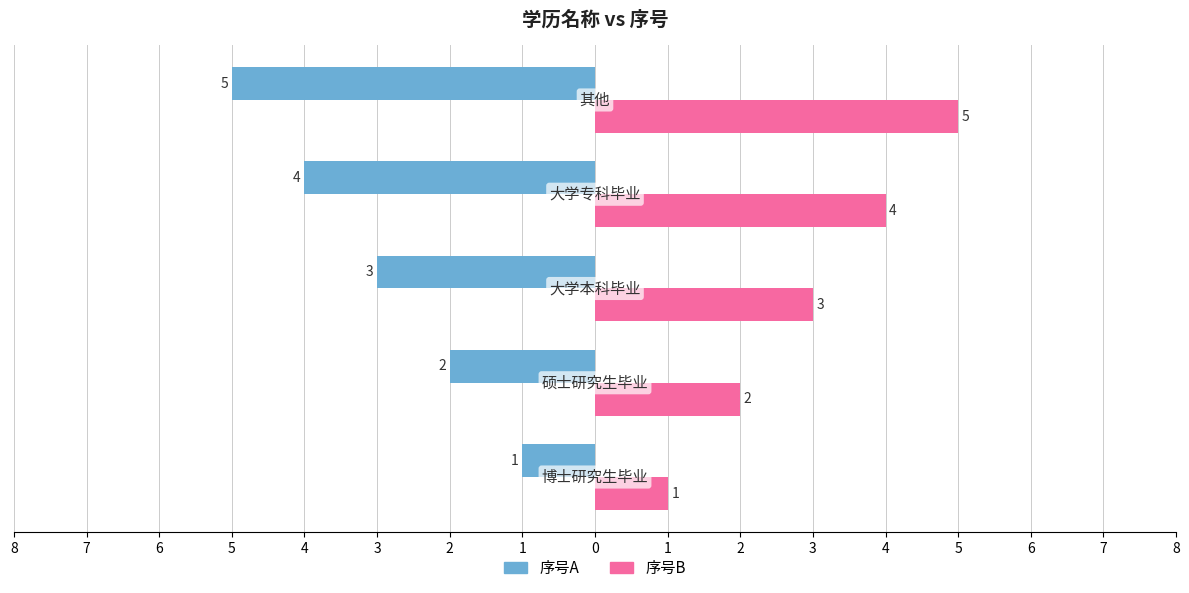

What is the average value of the 序号B series?

3